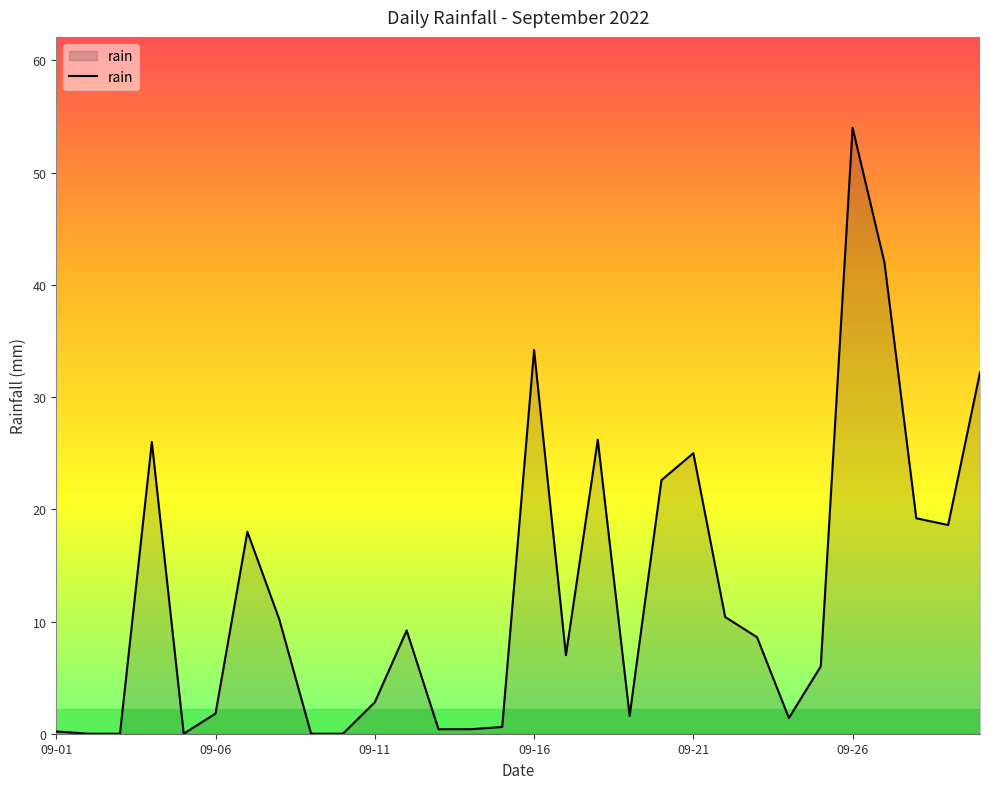

What is the sum of all values?

378.6